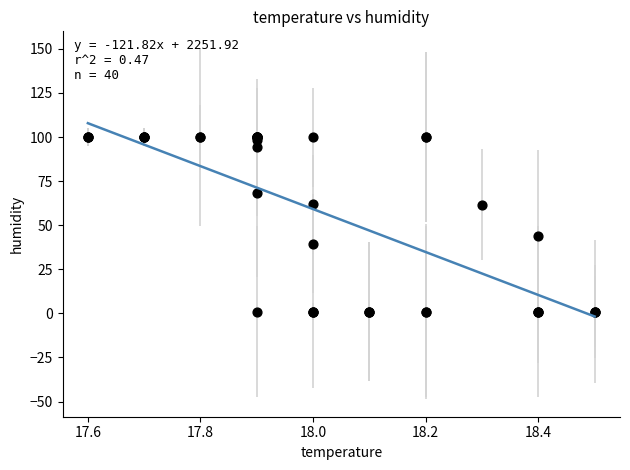

What Y value in the scatter plot is closest to 50?

44.1